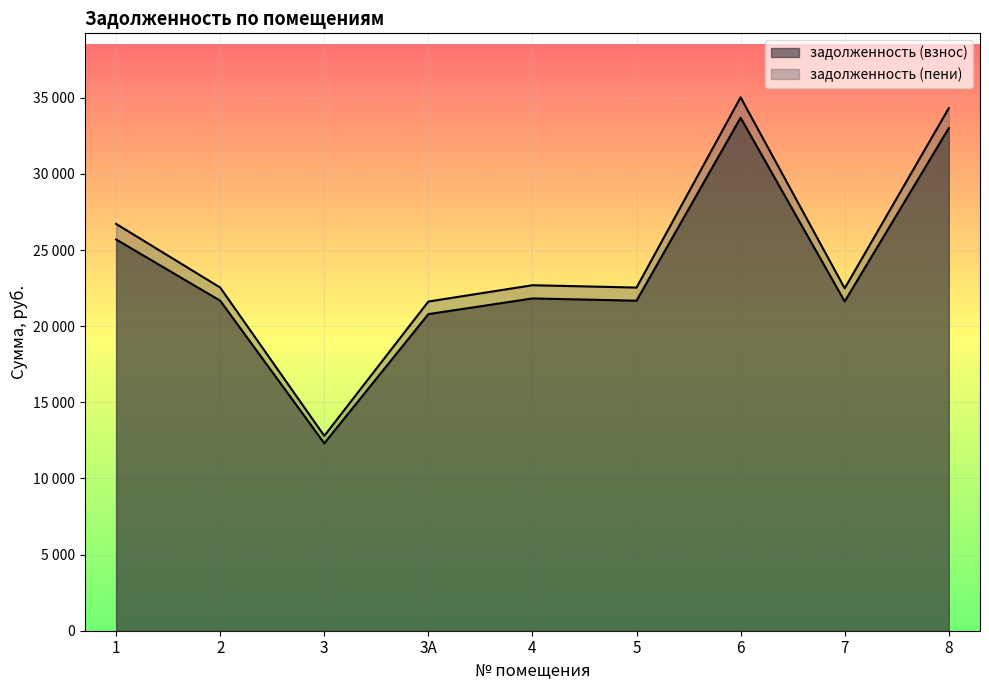

At which category does the chart reach its peak across all series?

6